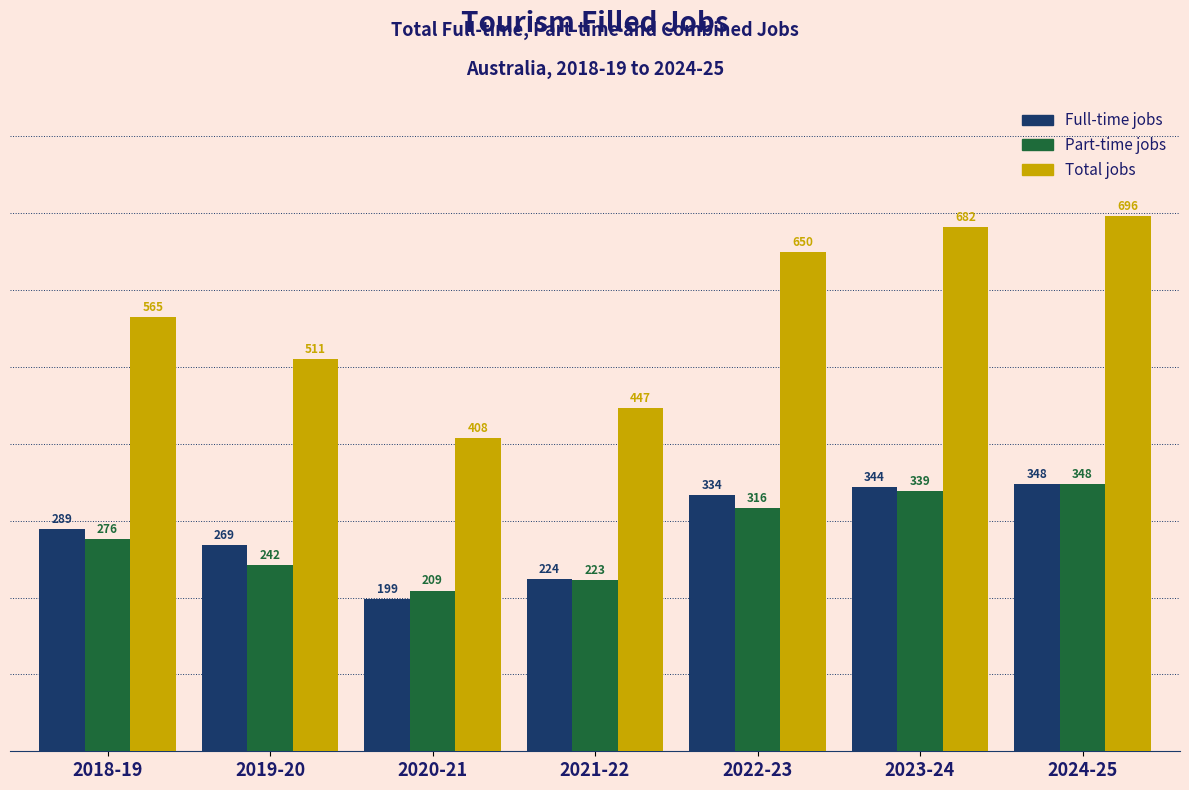

What is the lowest value of the Full-time jobs series?

198.6